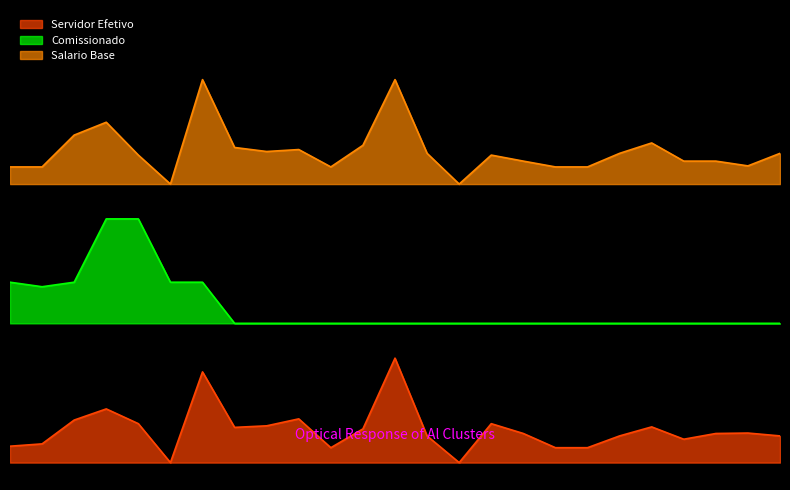

Where does the Salario Base series first go above 8832?

3